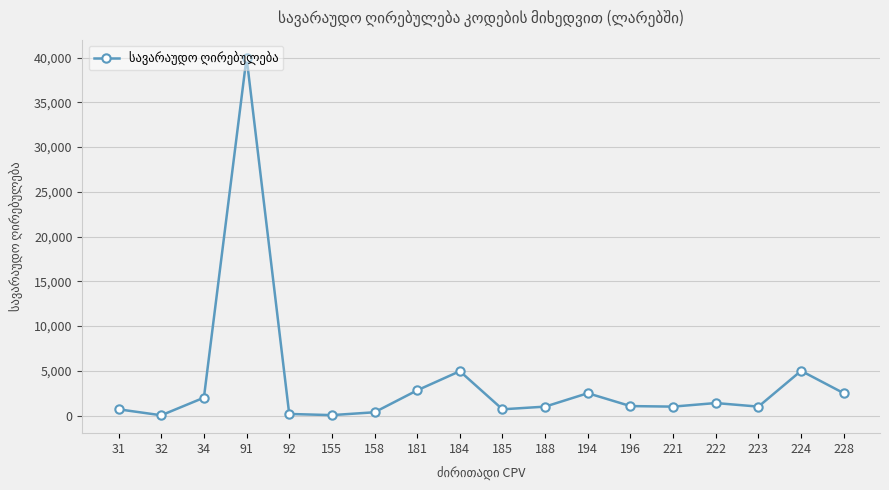

How many values are below 1060?

9